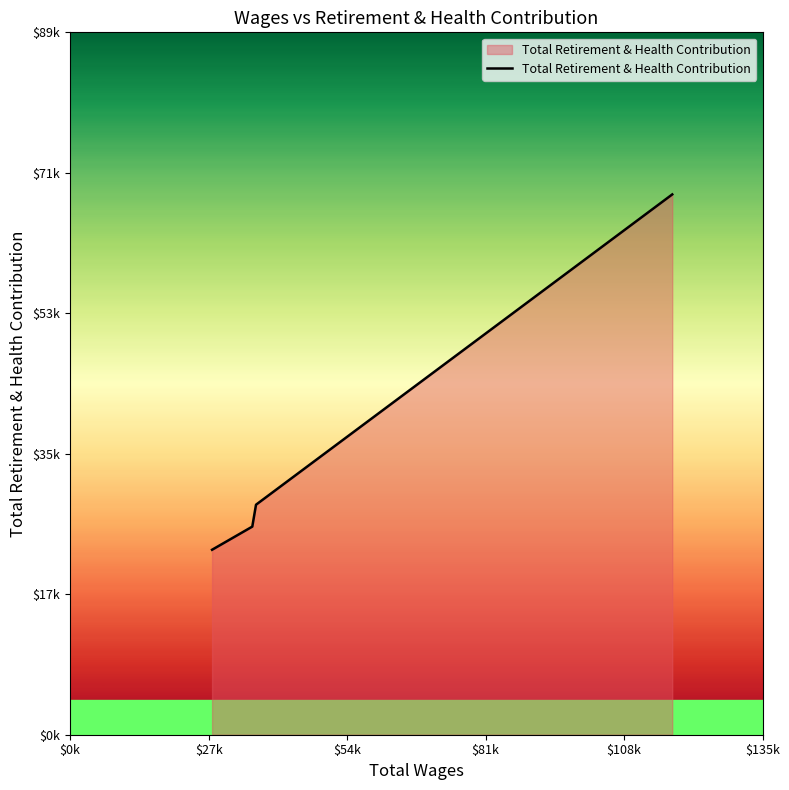

What is the difference between the maximum and second lowest values?

42428